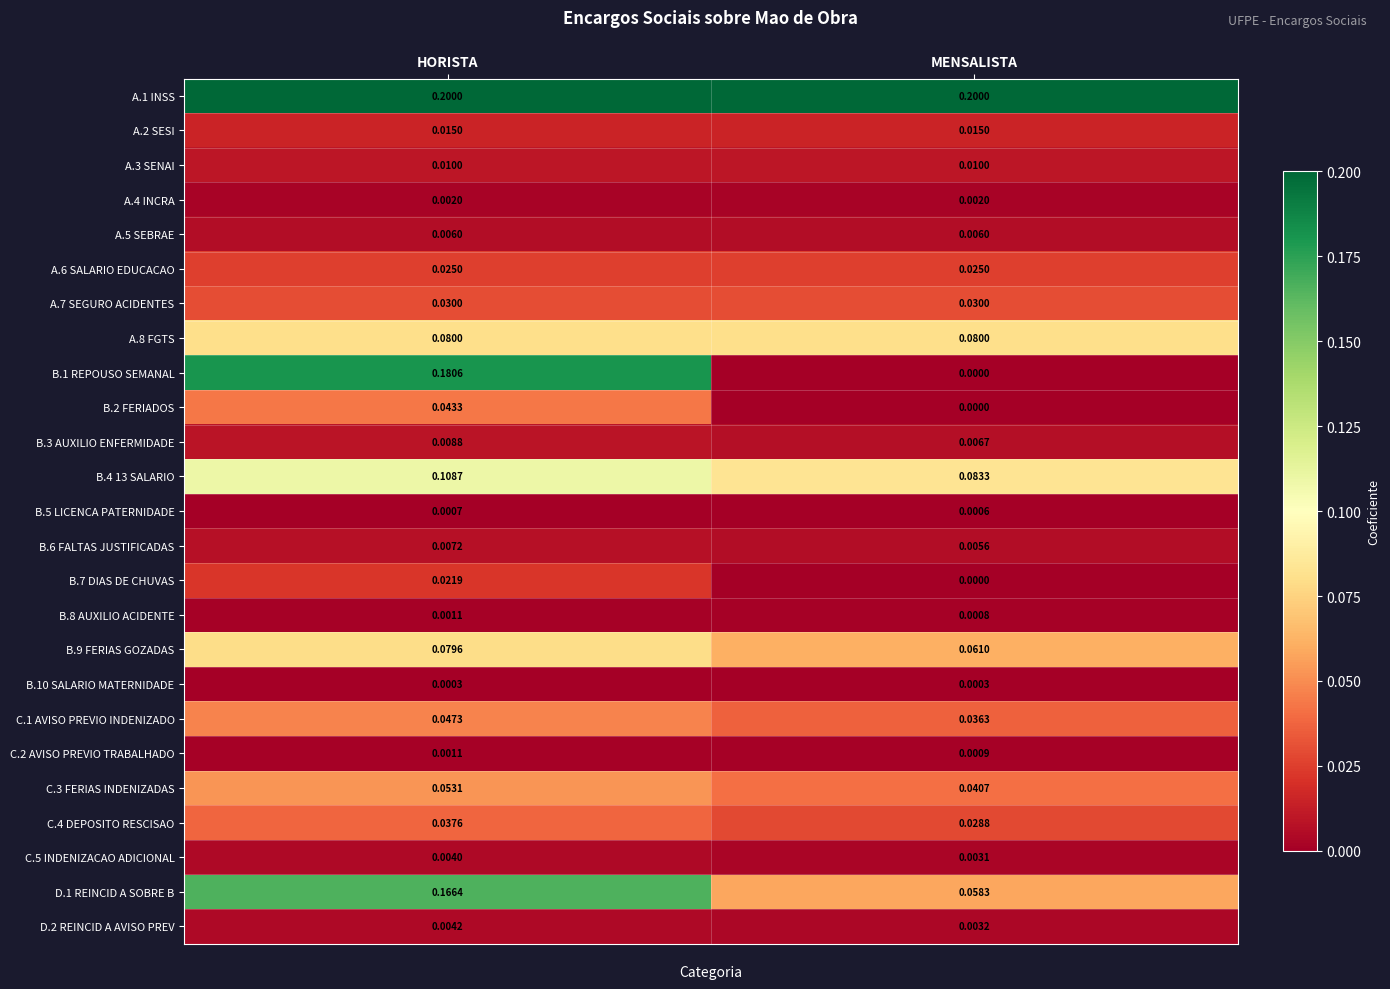

At which label is D.2 REINCID A AVISO PREV closest to 0?

MENSALISTA